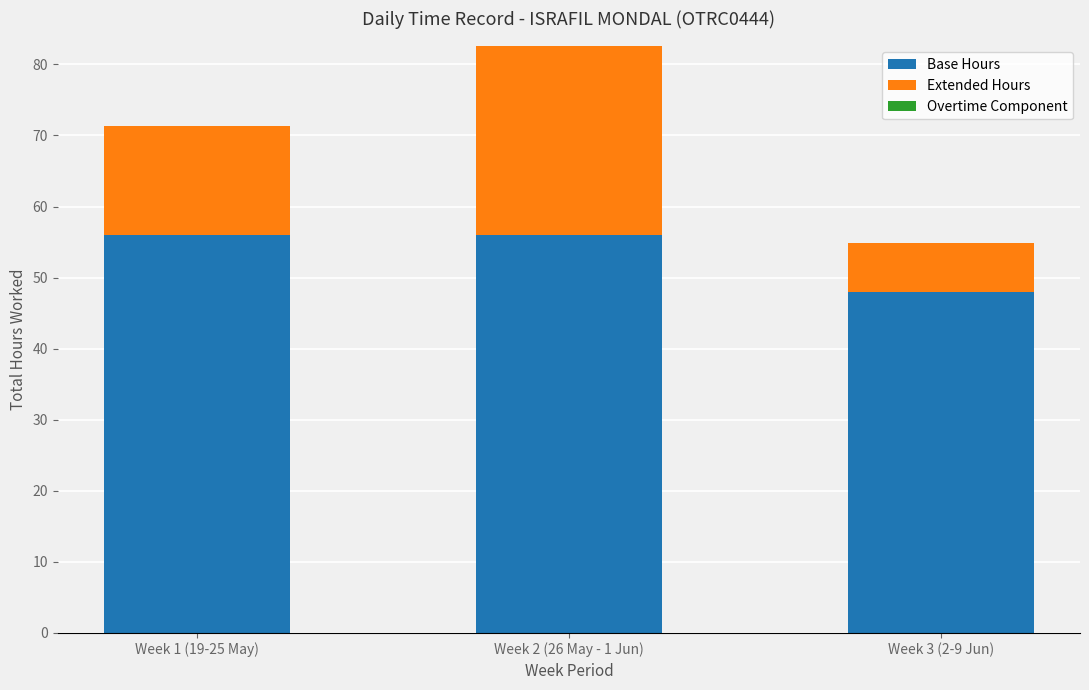

The Base Hours series shows 100.4 at Week 1 (19-25 May). True or false?

False